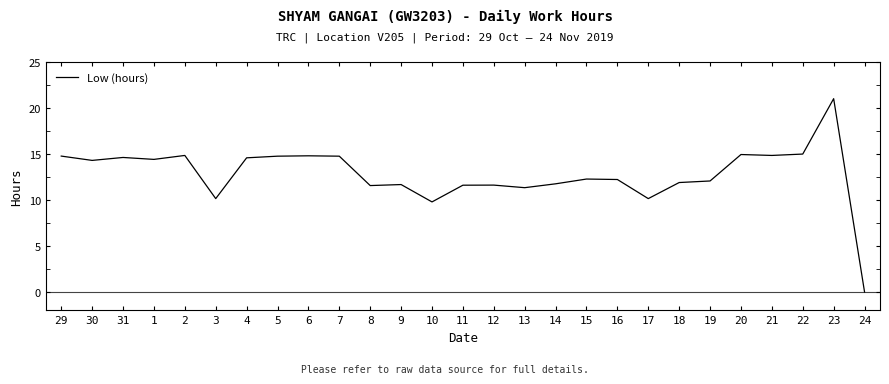

What is the change in value from 12 to 17?

-1.5